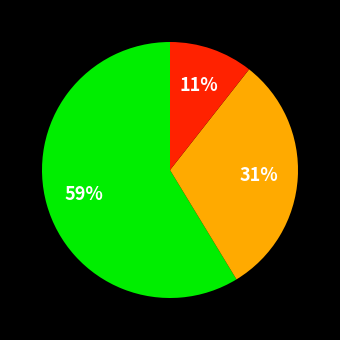

Is there a majority slice in this chart?

Yes